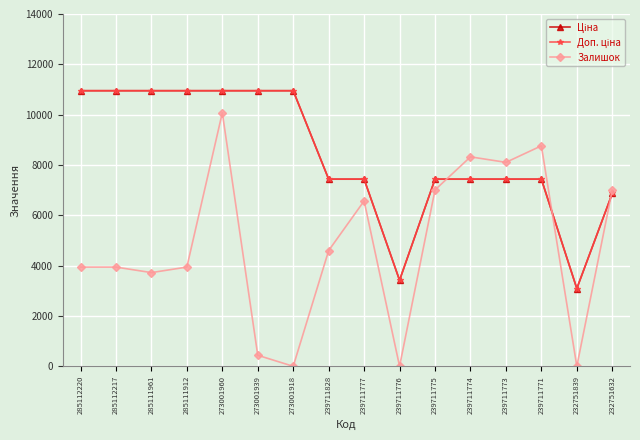

What is the value of the Залишок point at the 3rd from the left?

3723.7